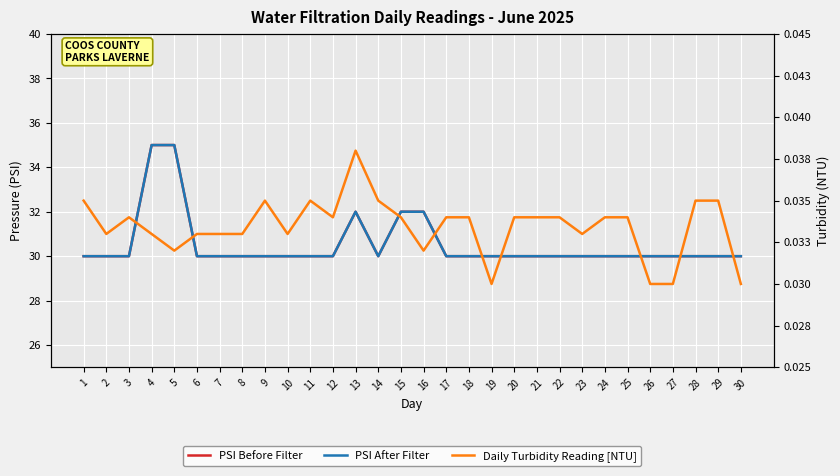

What is the spread (max minus min) of values at 17?

30.0